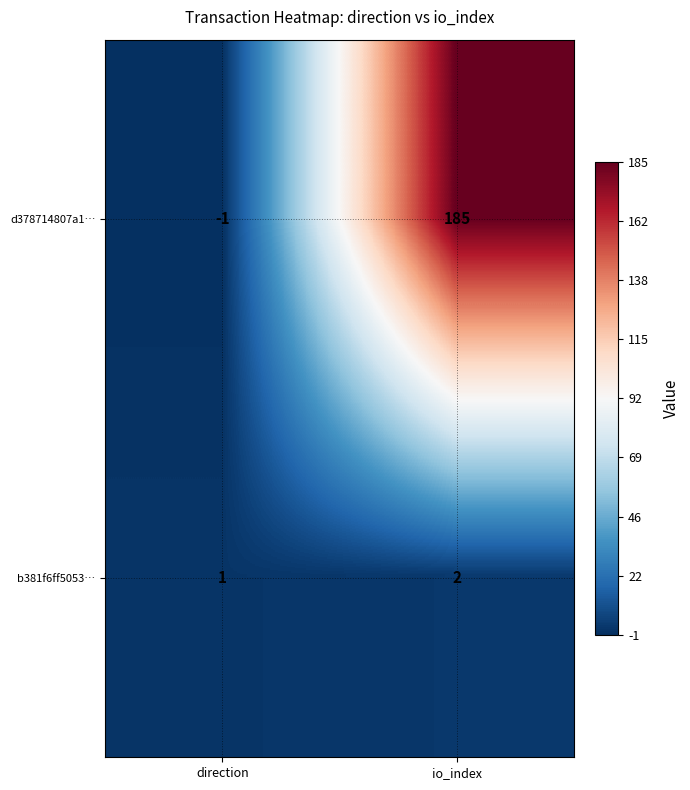

Which series has the largest total across all categories?

d378714807a1…